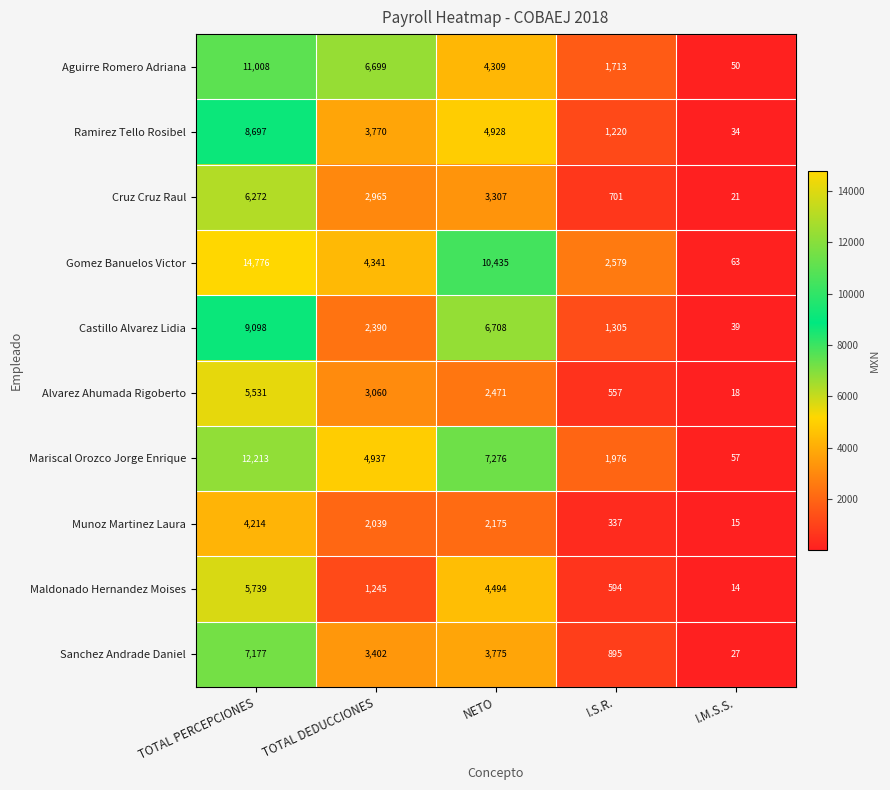

Between I.S.R. and I.M.S.S., which series saw the biggest shift?

Gomez Banuelos Victor